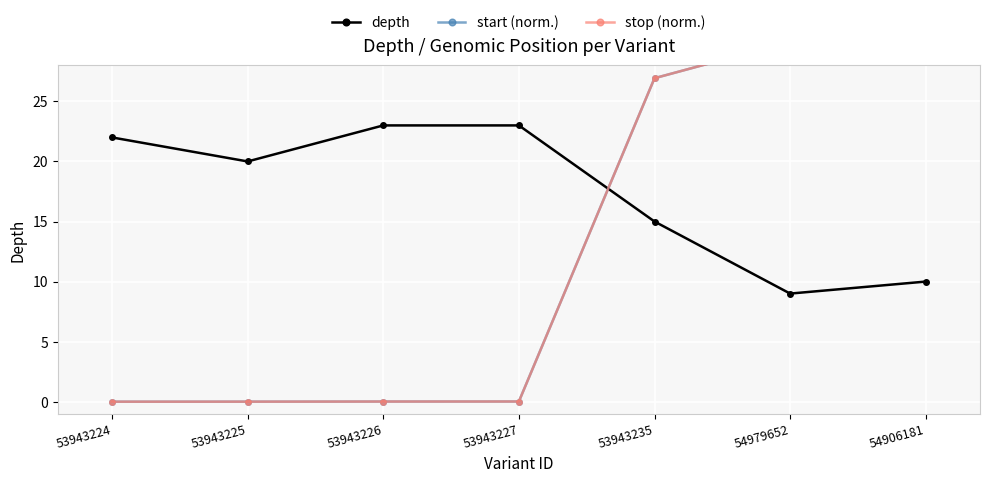

How many distinct data groups are displayed?

3